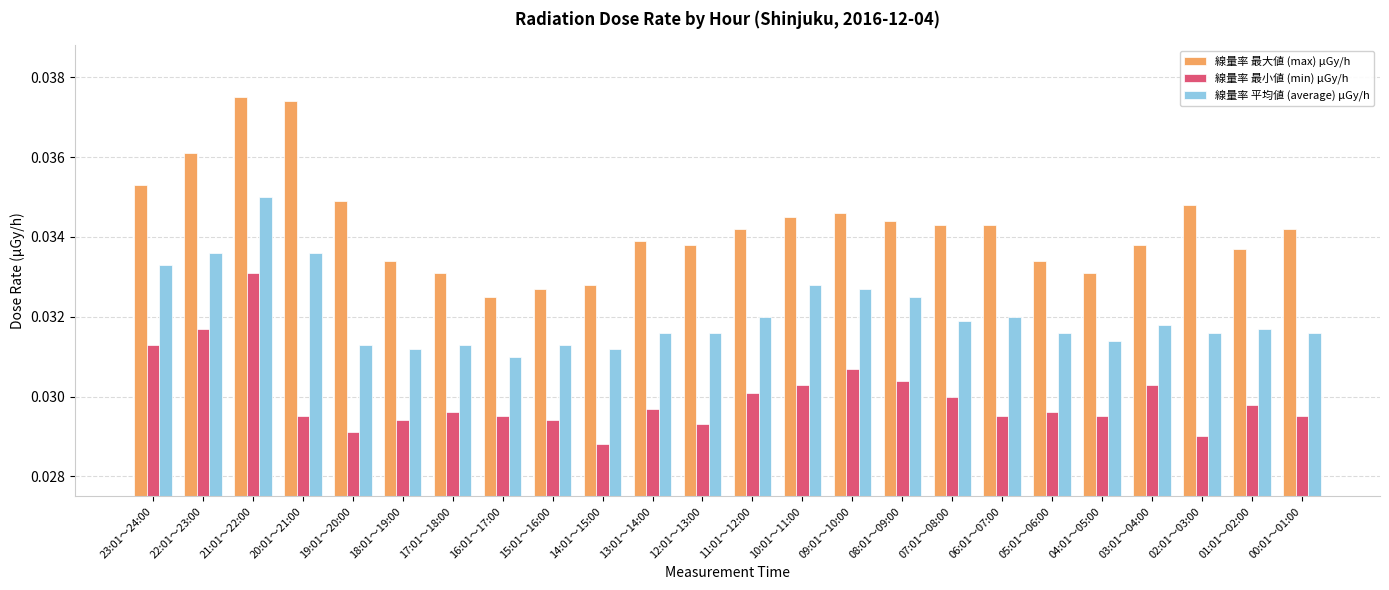

At how many categories does at least one series exceed 0?

24